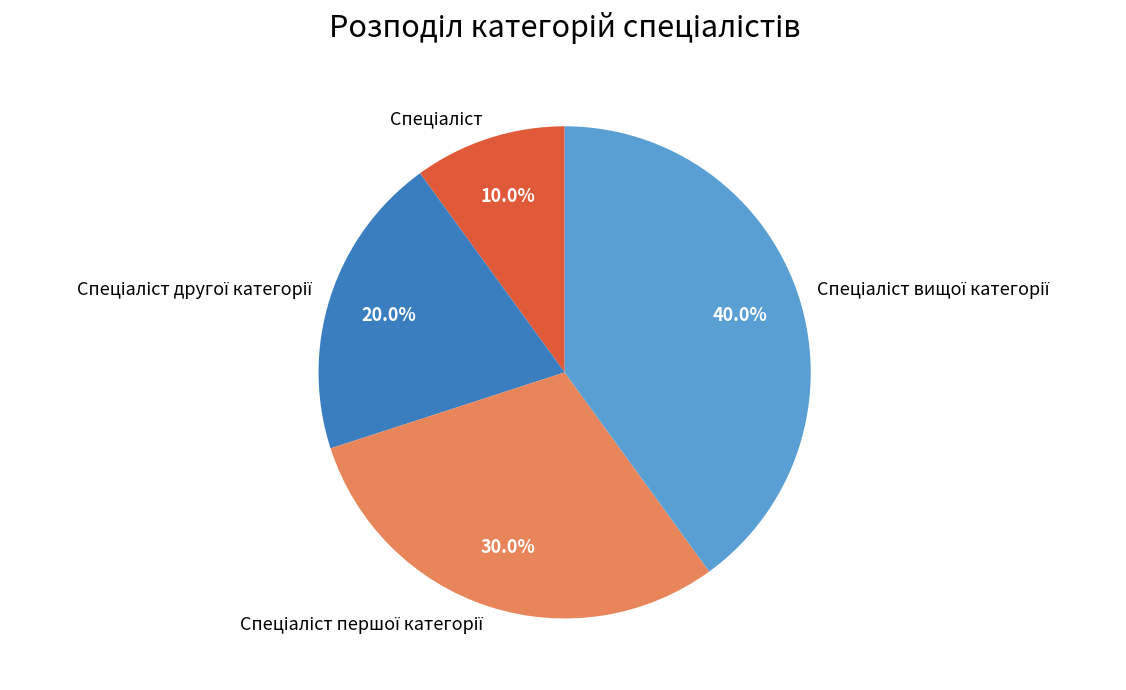

Does any single category account for the majority?

No